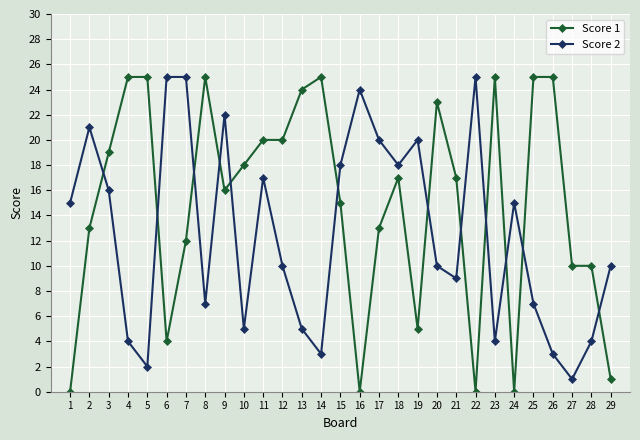

What are all the series names shown in the legend?

Score 1, Score 2